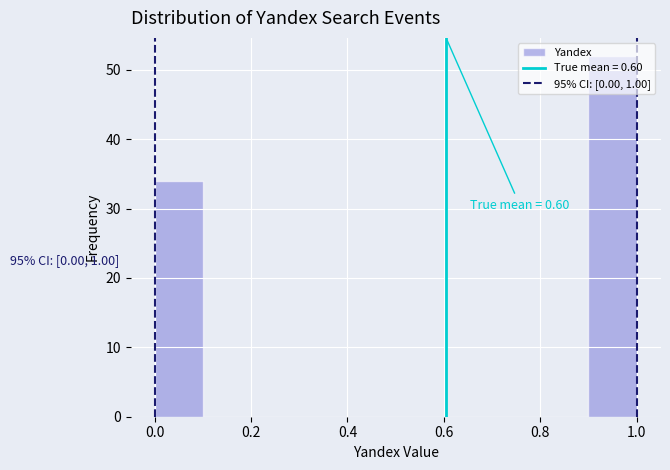

Which range on the x-axis has the tallest bar?

0.9 to 1.0